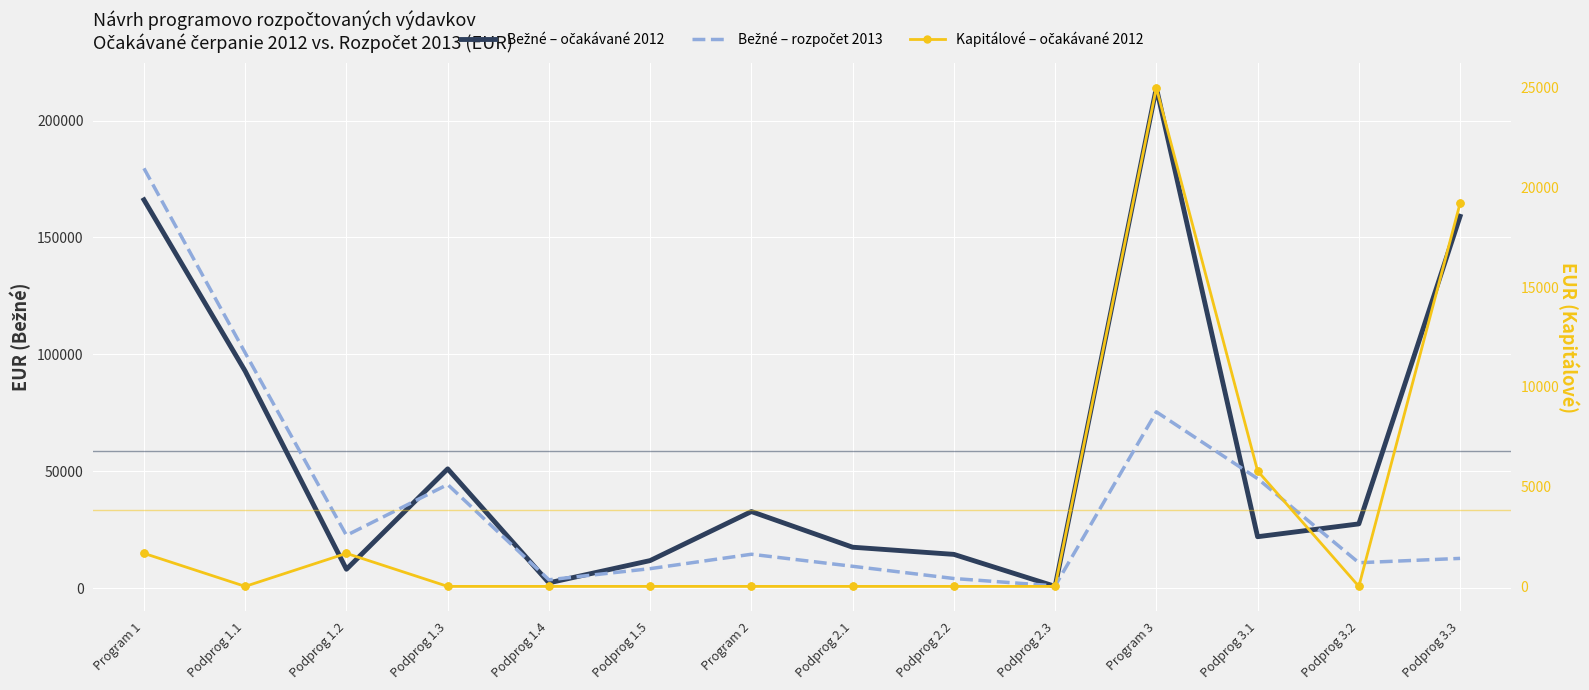

What is the total value across all series at Podprog 3.3?

190999.2